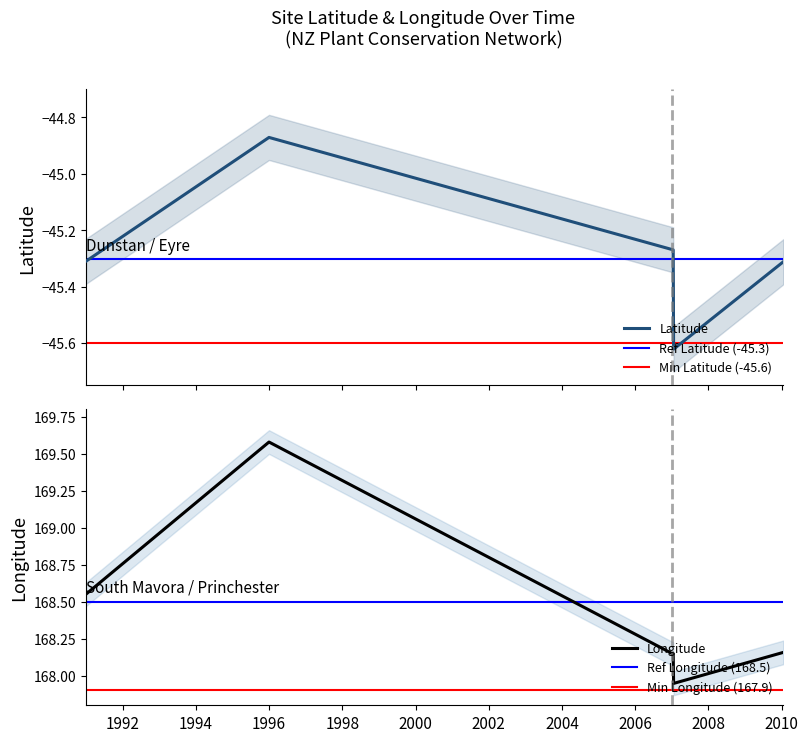

What position from the right is 1996?

4